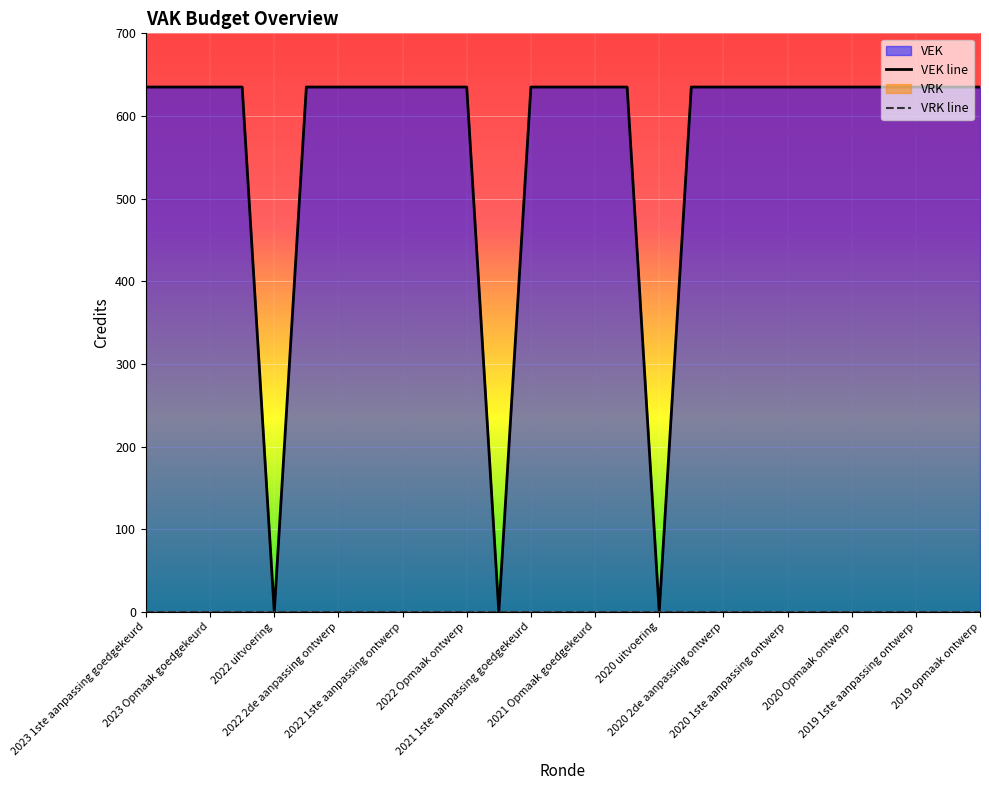

Is the value of VRK line at 2020 Opmaak ontwerp greater than the value of VEK line at 2021 1ste aanpassing goedgekeurd?

No